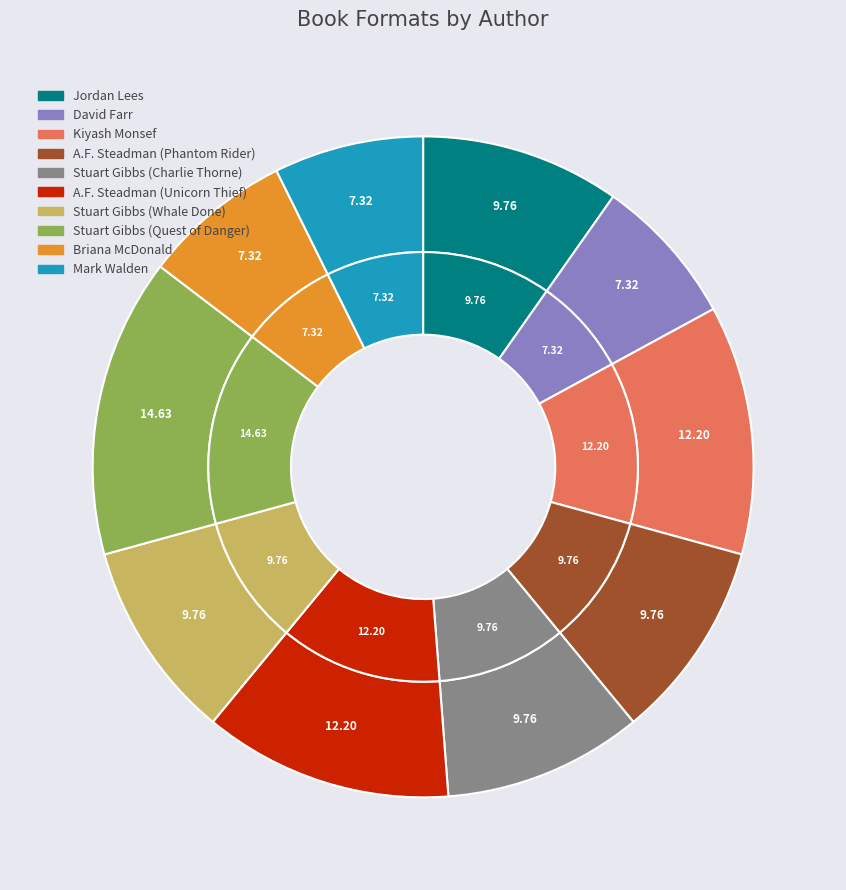

Between Kiyash Monsef and Briana McDonald, which is larger?

Kiyash Monsef